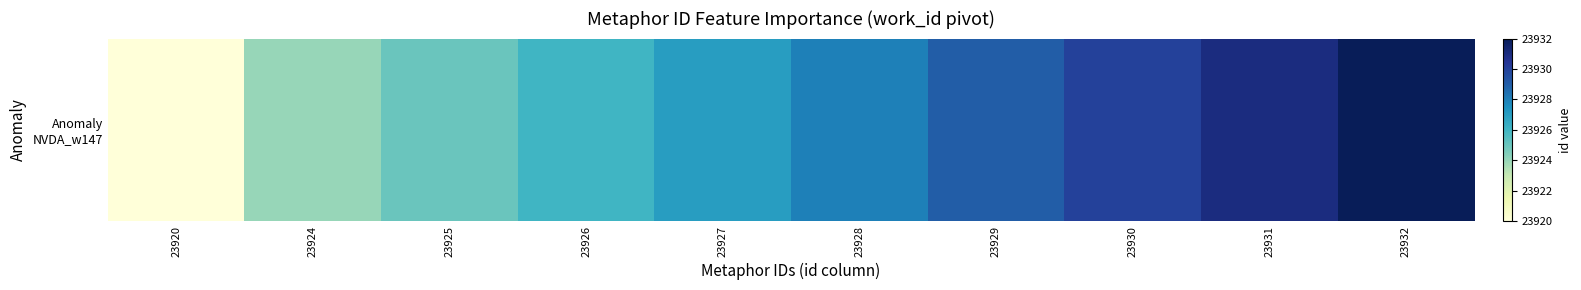

List the labels in order of value, smallest first.

23920, 23924, 23925, 23926, 23927, 23928, 23929, 23930, 23931, 23932